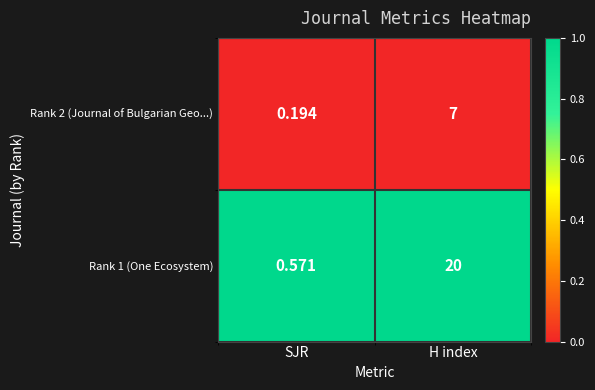

List the labels in order of Rank 1 (One Ecosystem) value, largest first.

H index, SJR